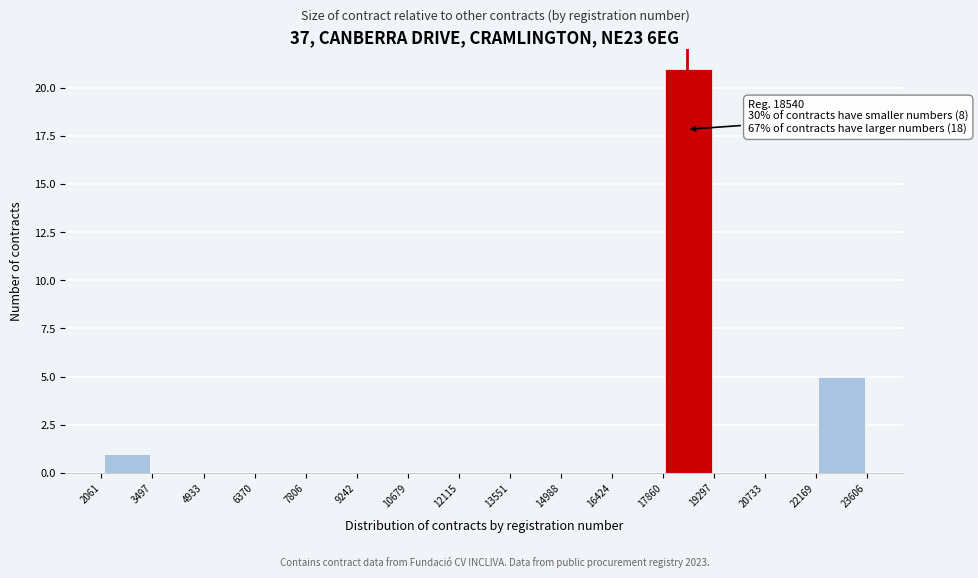

Which range on the x-axis has the tallest bar?

17860 to 19297